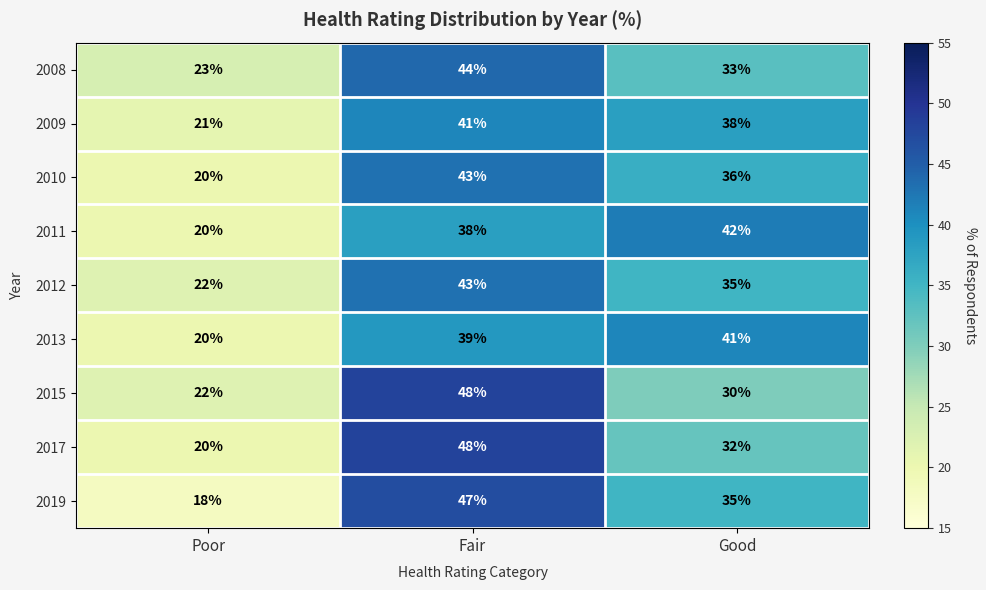

How many data points does each series have?

3